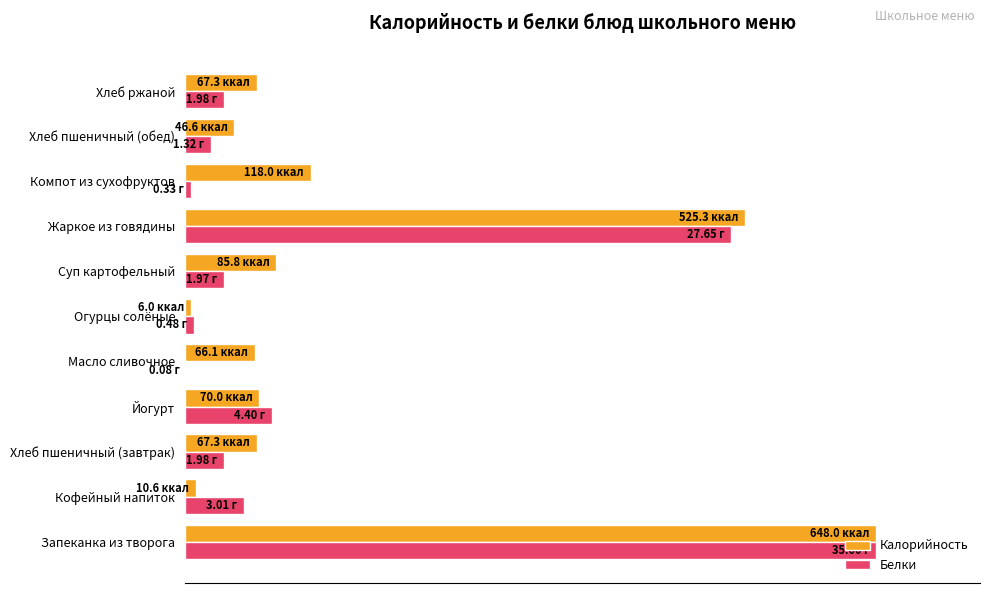

What are all the series names shown in the legend?

Калорийность, Белки